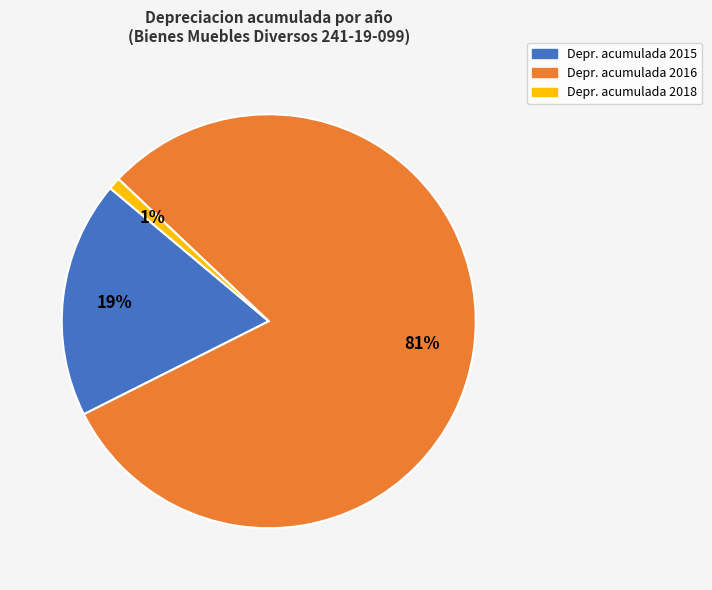

Which category accounts for the majority?

Depr. acumulada 2016